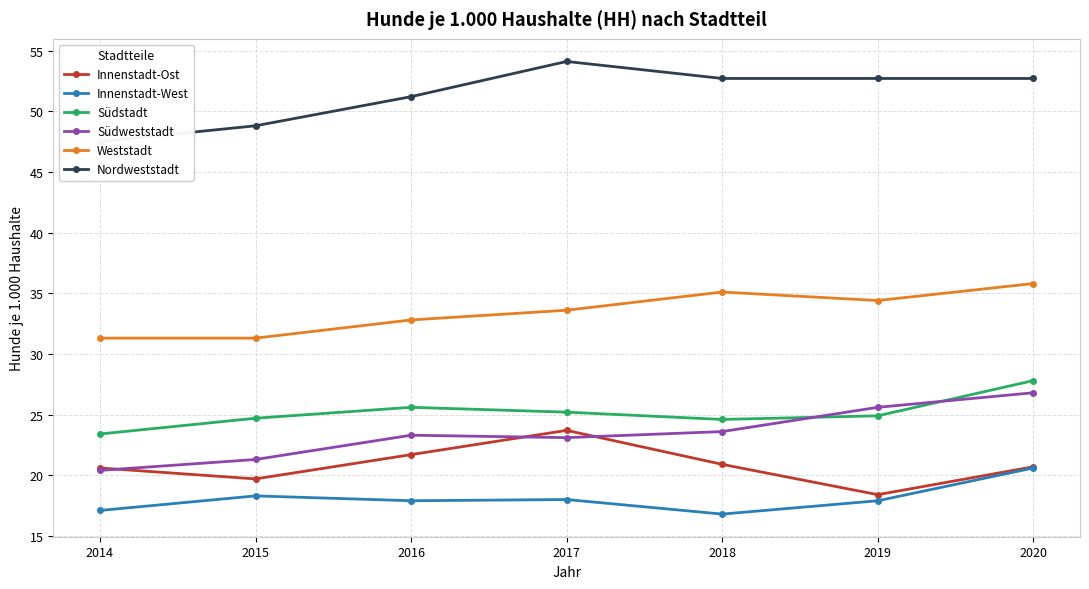

In Südstadt, how many points are lower than both neighbors (excluding endpoints)?

1